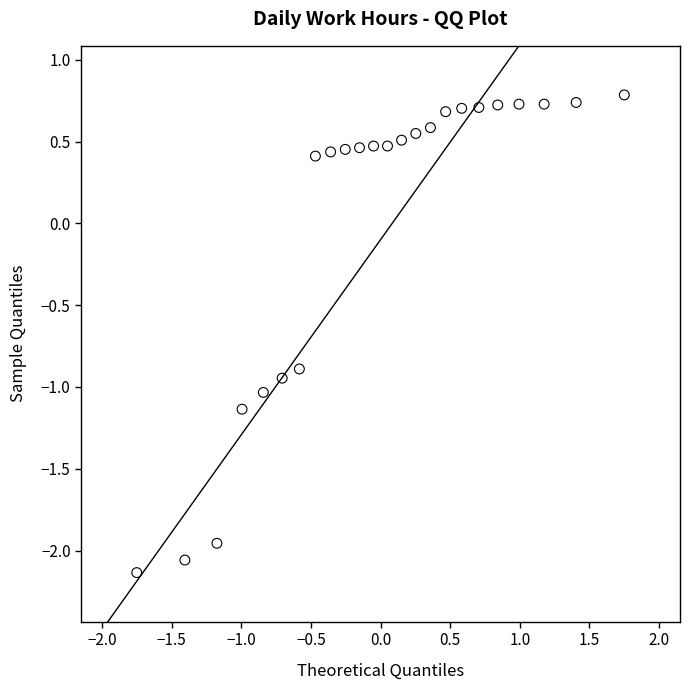

What is the range of X values (max minus min)?

3.5